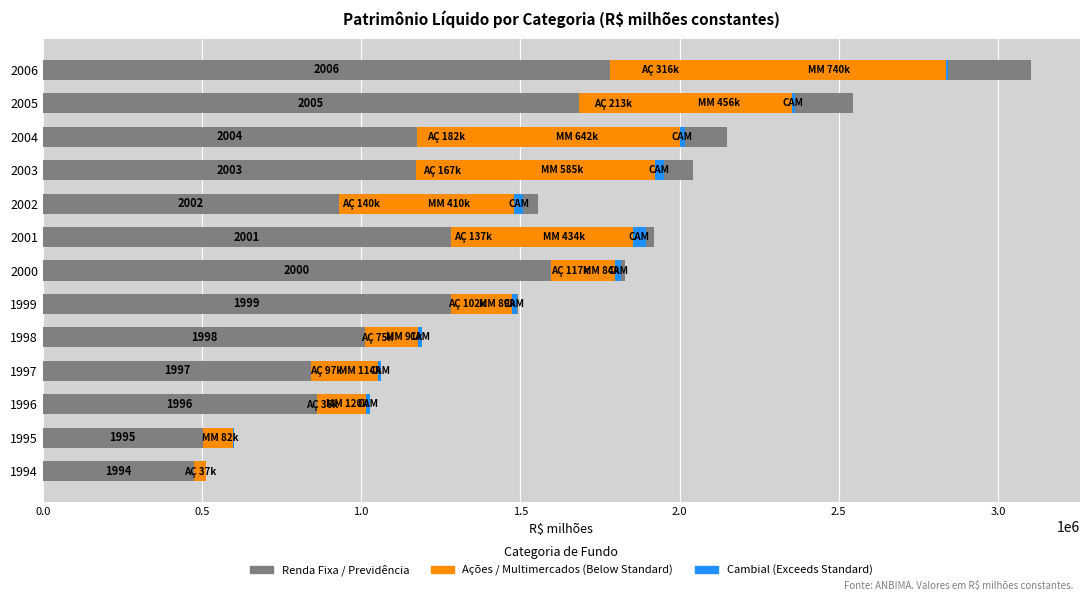

Count the number of categories in the chart.

13